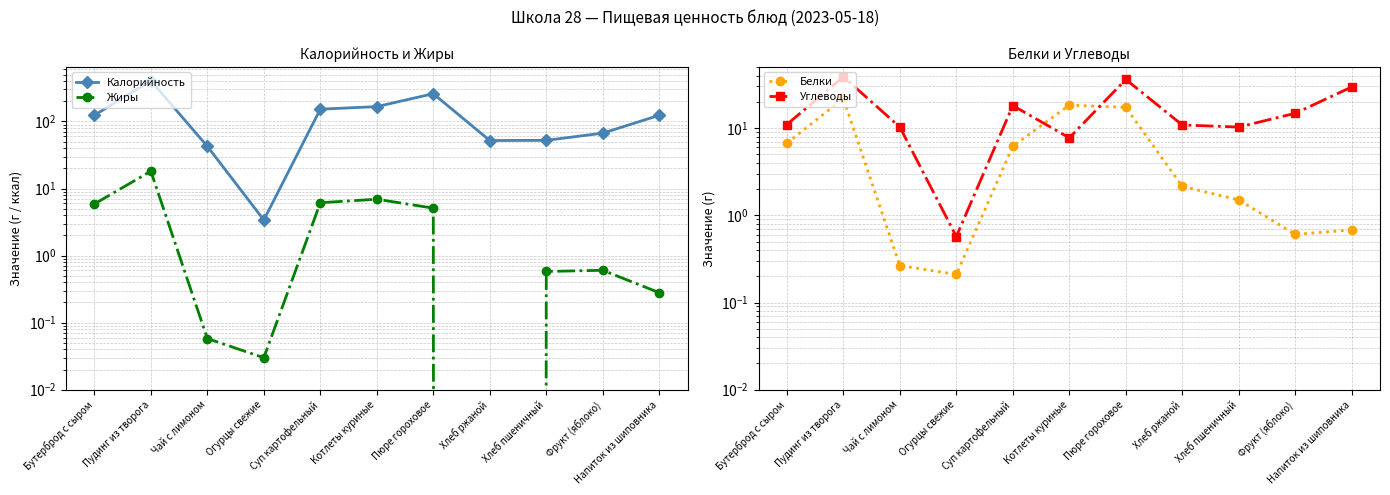

How many lines are shown in the chart?

4